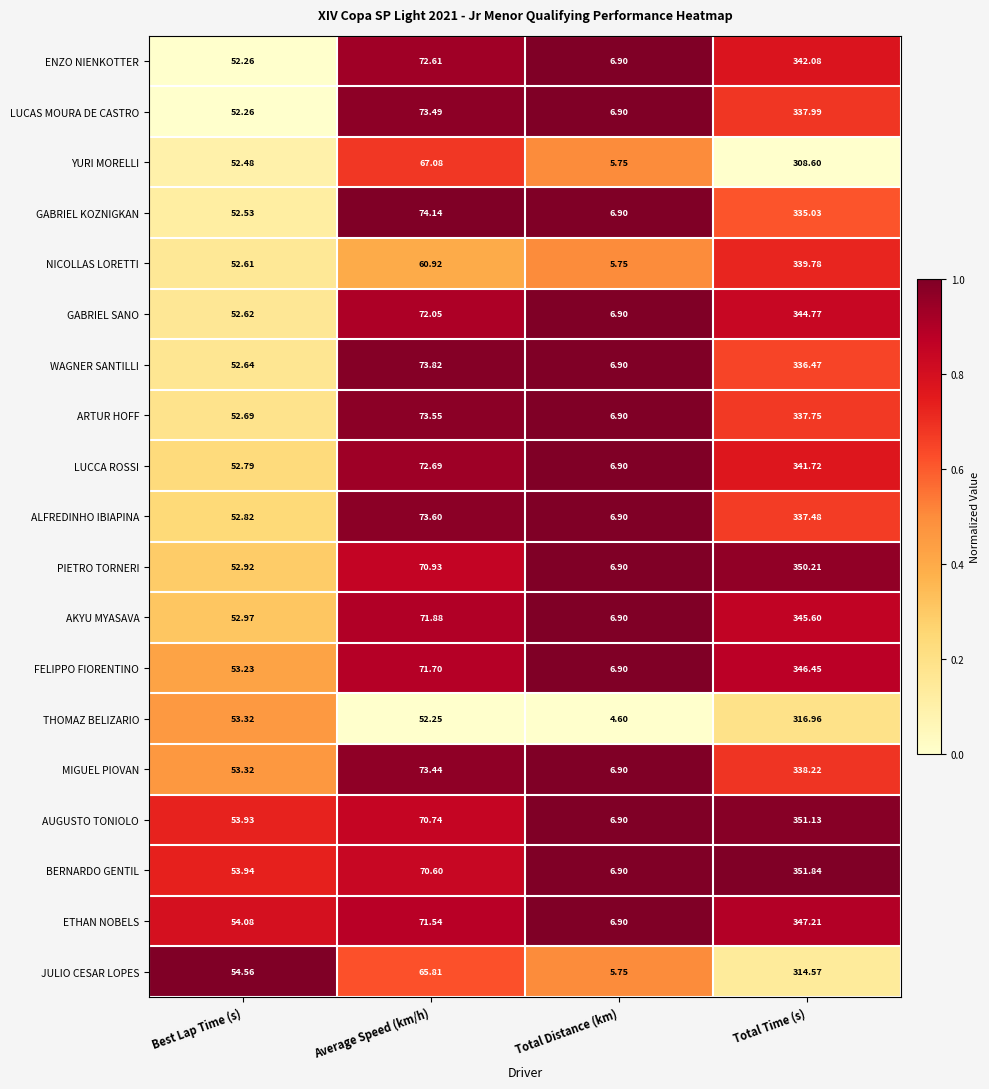

How many categories are shown in the chart?

4